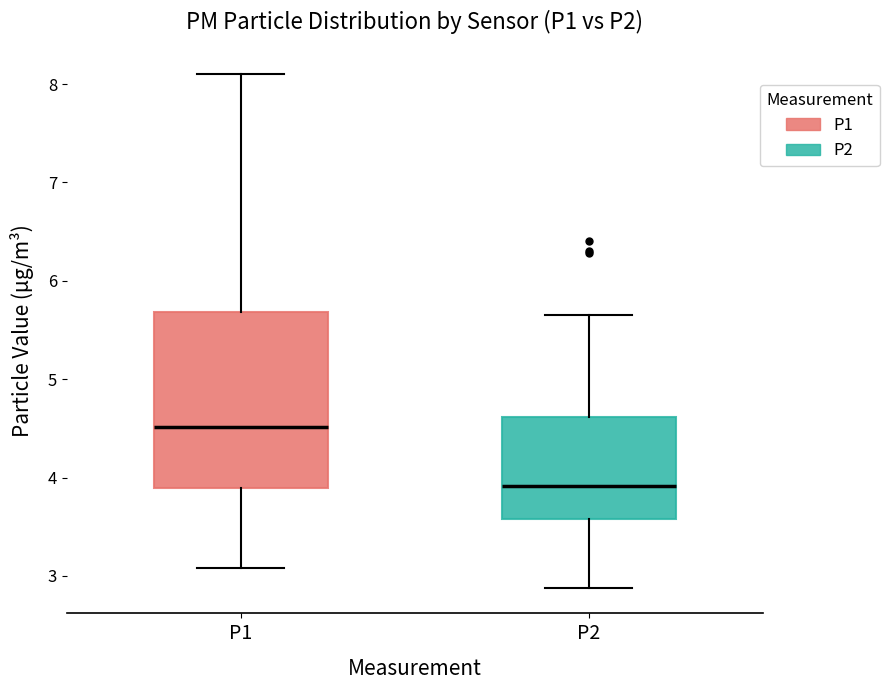

Reading left to right, transcribe this box plot: for each box, give where its median line is, the range the box spans, and where its two whiskers end, as read against the y-axis. The values are not printed on the chart, so give them approximately, as read against the axis.

P1: median 4.5, box 3.9 to 5.7, whiskers 3.1 to 8.1
P2: median 3.9, box 3.6 to 4.6, whiskers 2.9 to 5.7